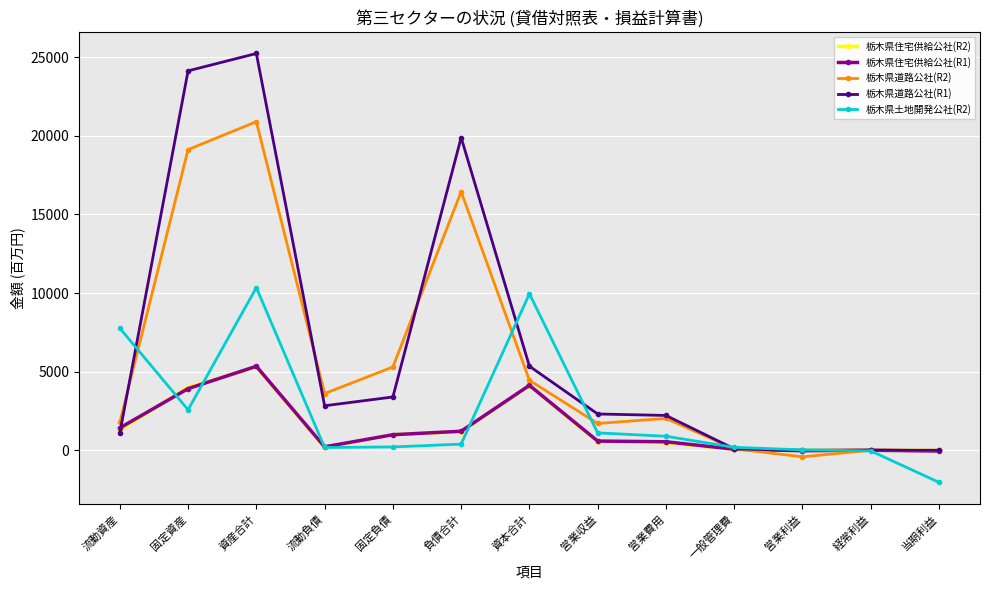

What is the difference between the 栃木県道路公社(R2) values at 当期利益 and 営業利益?

416